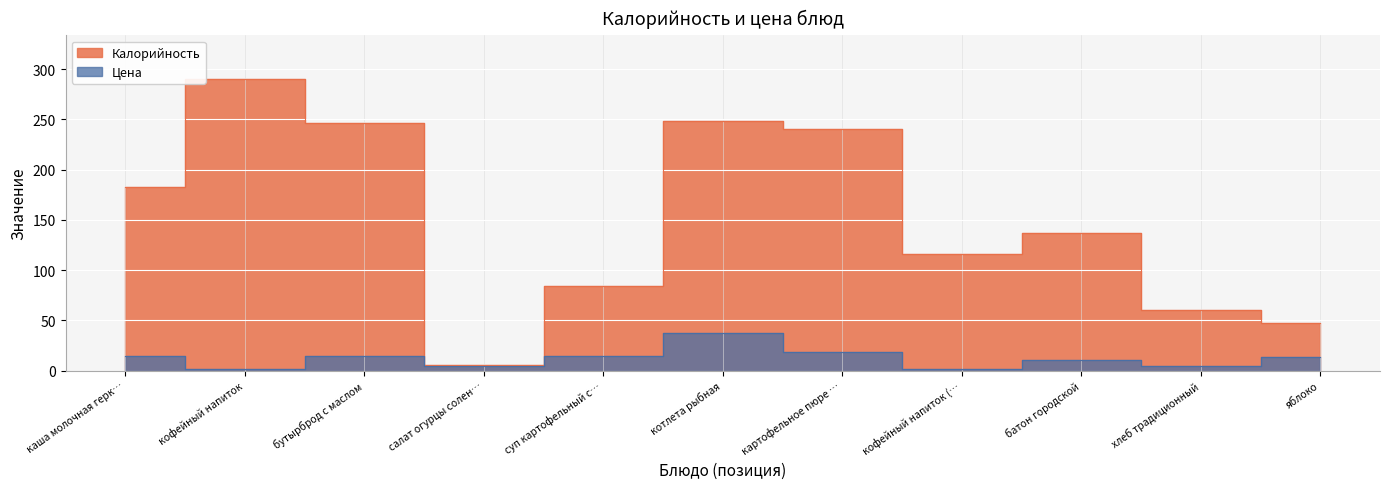

At how many categories does at least one series exceed 242?

3